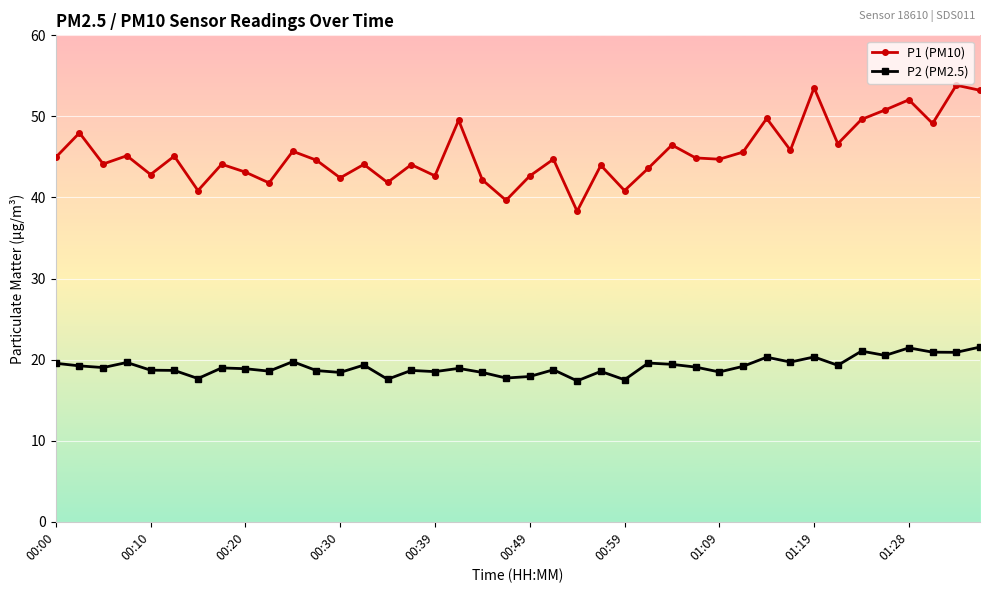

Which series has the widest spread of values?

P1 (PM10)